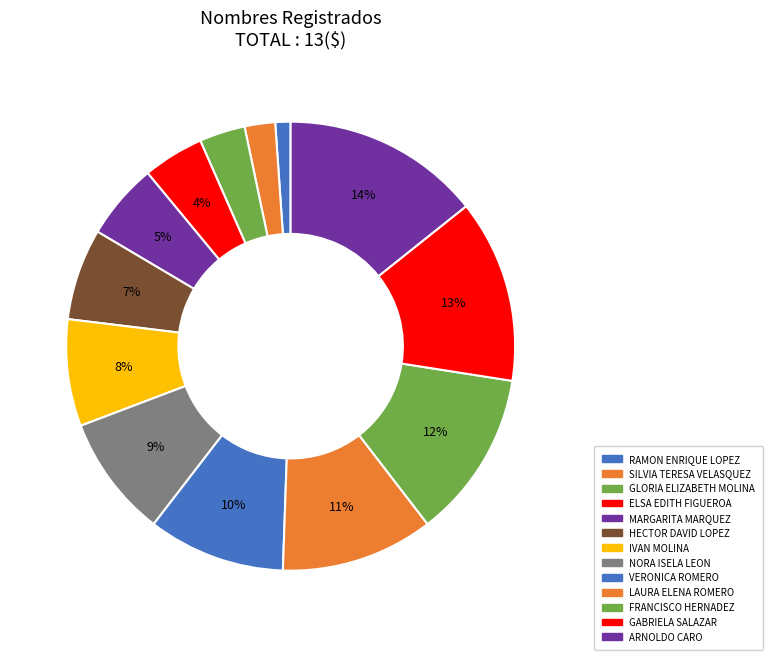

How many slices are in this pie chart?

13